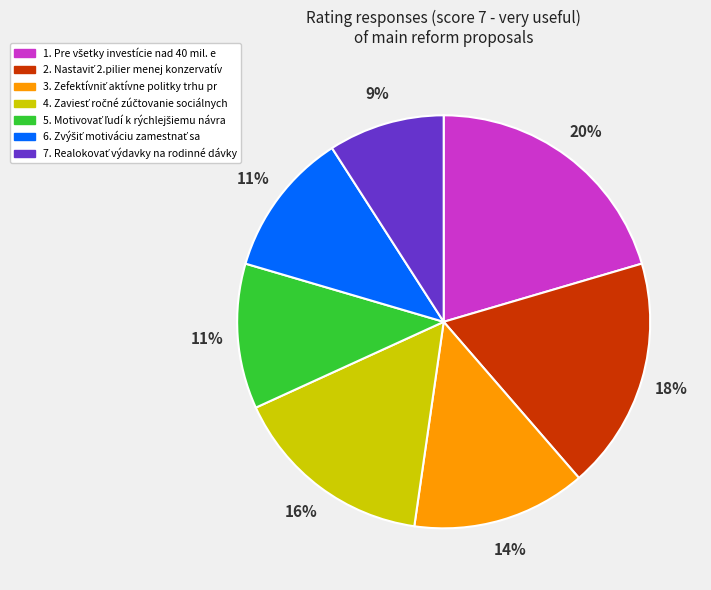

Between 1. and 7., which is larger?

1.